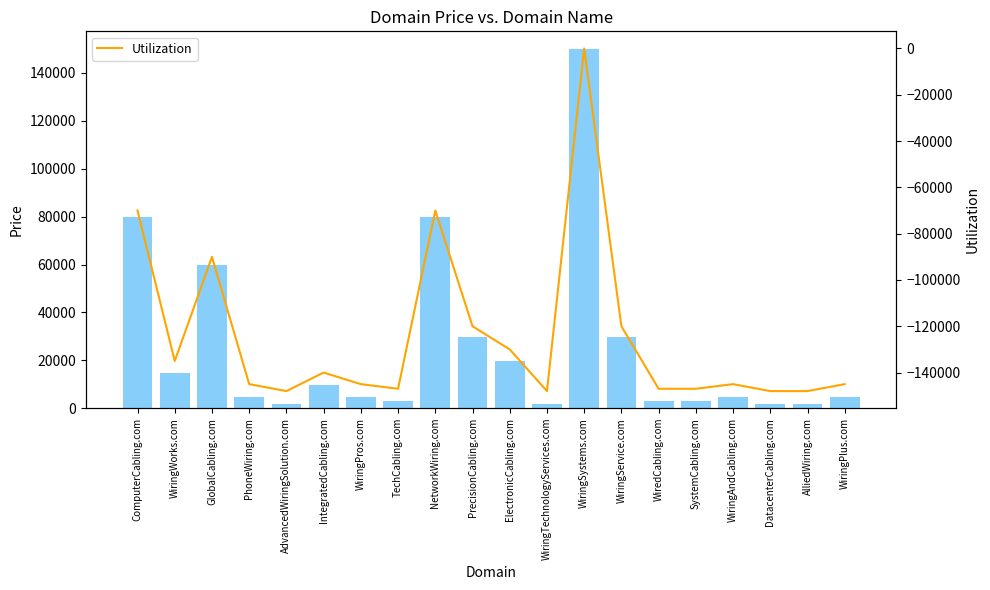

What is the label of the 12th bar from the right?

NetworkWiring.com